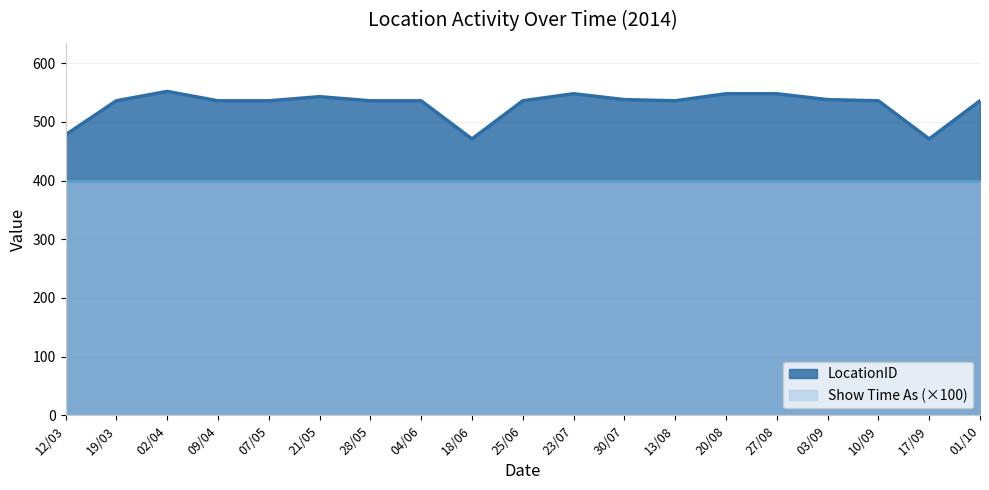

Does the chart have visible grid lines?

Yes